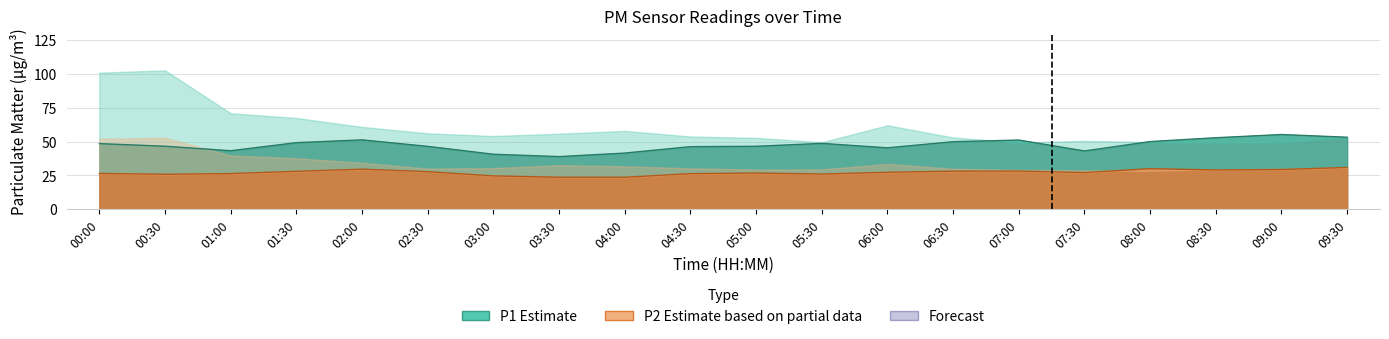

Between 00:30 and 05:00, which is larger?

00:30